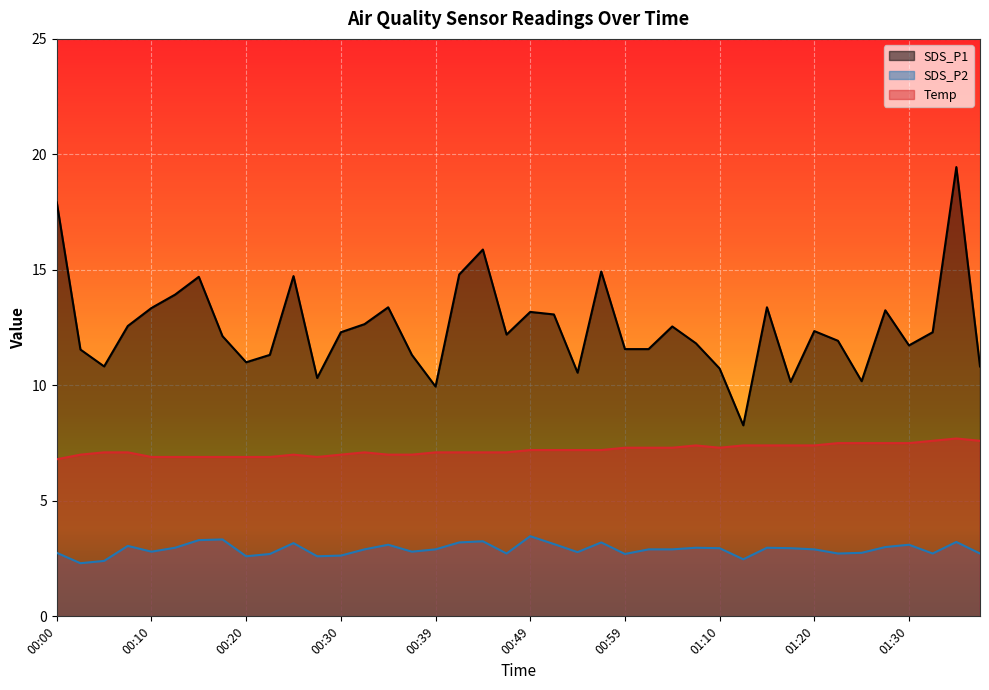

True or false: SDS_P2 and Temp intersect in this chart.

False